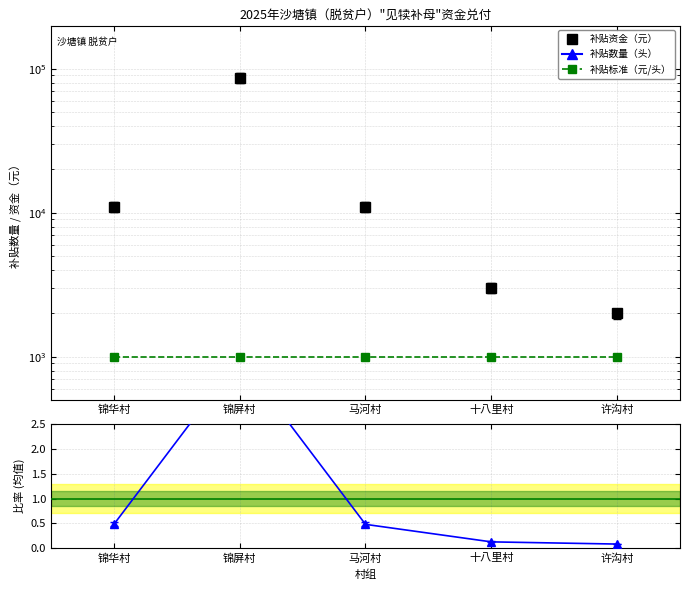

Is it true that 补贴数量（头） equals 17.4 at 马河村?

False